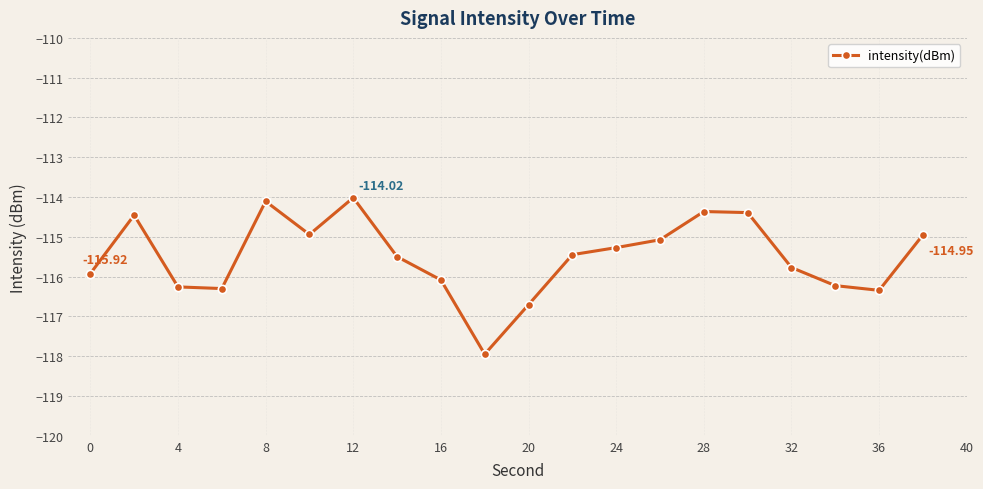

What is the sum of all values?

-2310.1